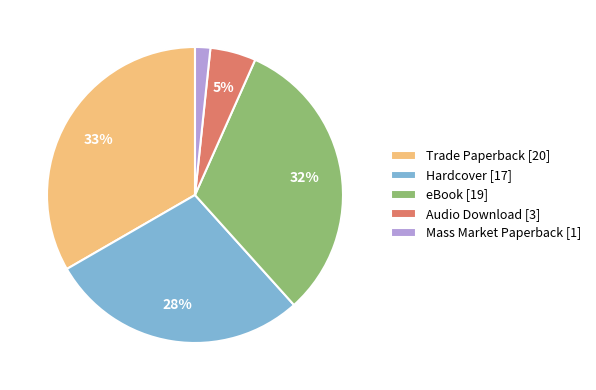

Approximately how many times larger is the value at eBook [19] compared to Hardcover [17]?

1.1